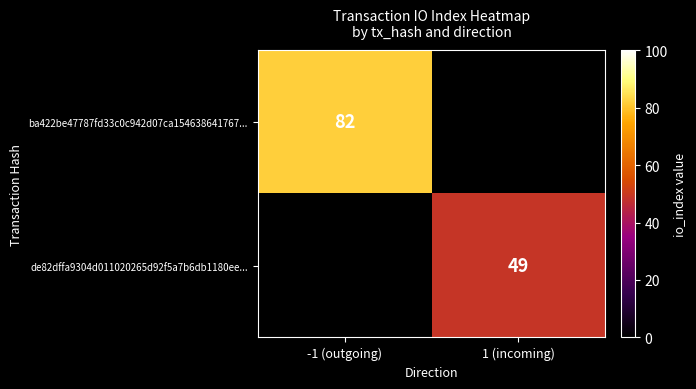

The de82dffa9304d011020265d92f5a7b6db1180ee... series shows 71 at 1 (incoming). True or false?

False